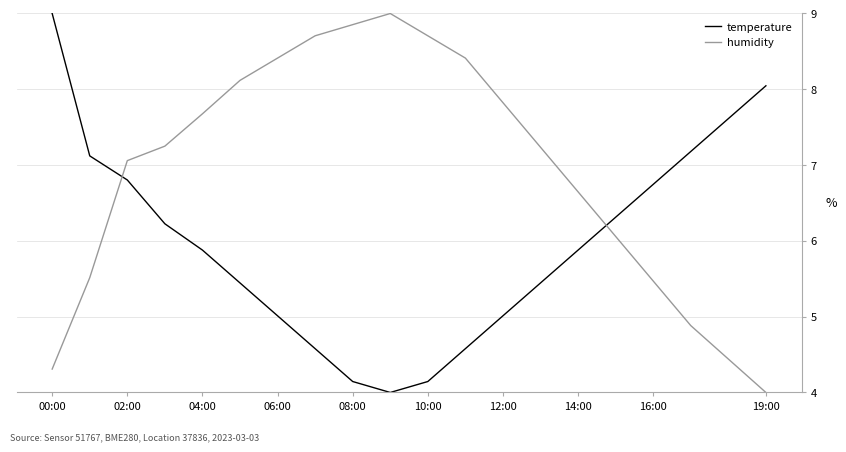

Rank the series by their average value, from highest to lowest.

humidity, temperature